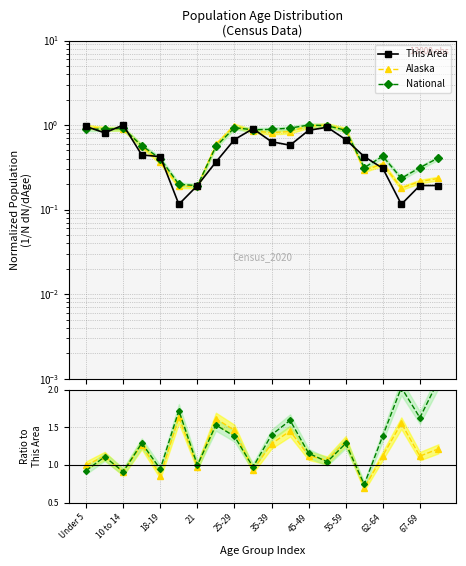

How many interior local peaks does the This Area series have?

3